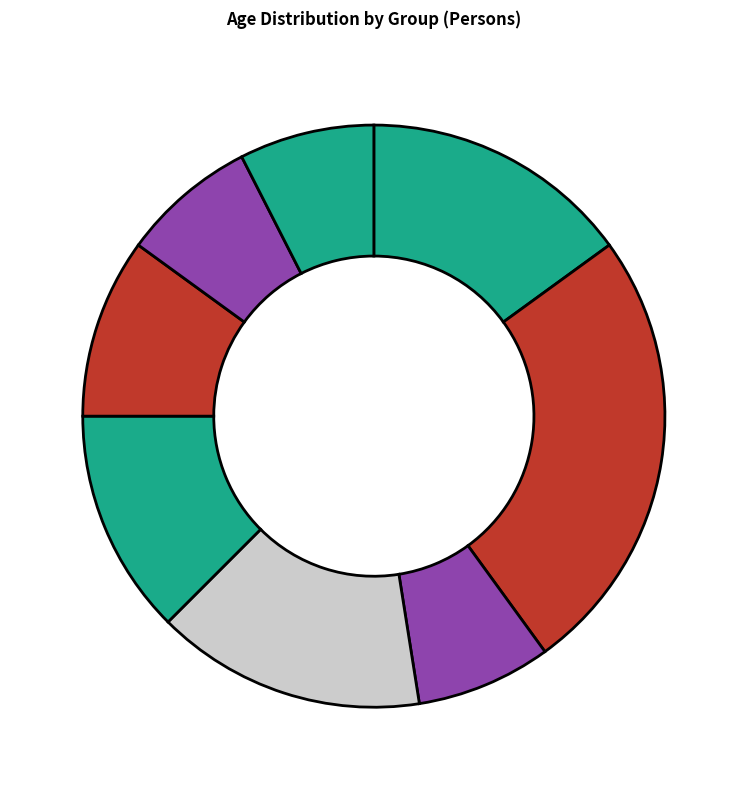

Rank the categories by value from highest to lowest.

50-54 years, 65-69 years, 20-24 years, 48 age, 80-84 years, 20 age, 70-74 years, 45-49 years